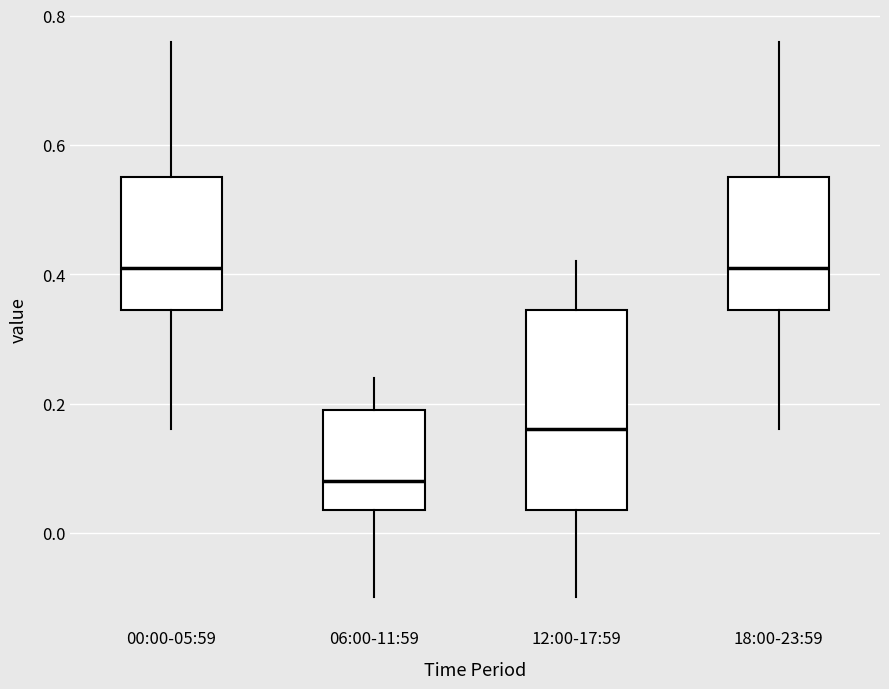

Which box is the tallest, from its lower edge to its upper edge?

12:00-17:59